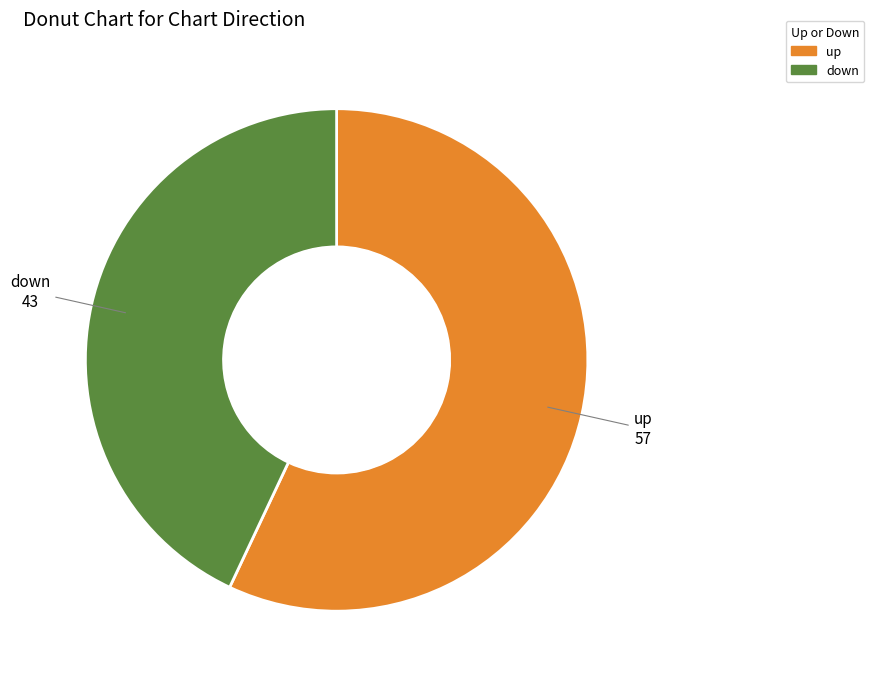

Rank the categories by value from lowest to highest.

down, up